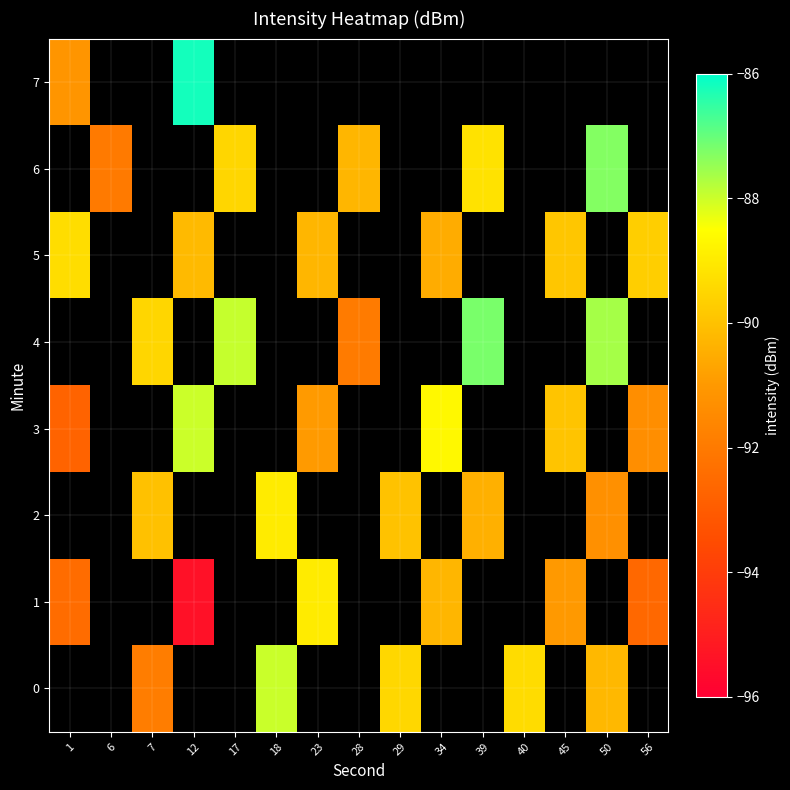

Which label corresponds to the largest value in the chart?

12